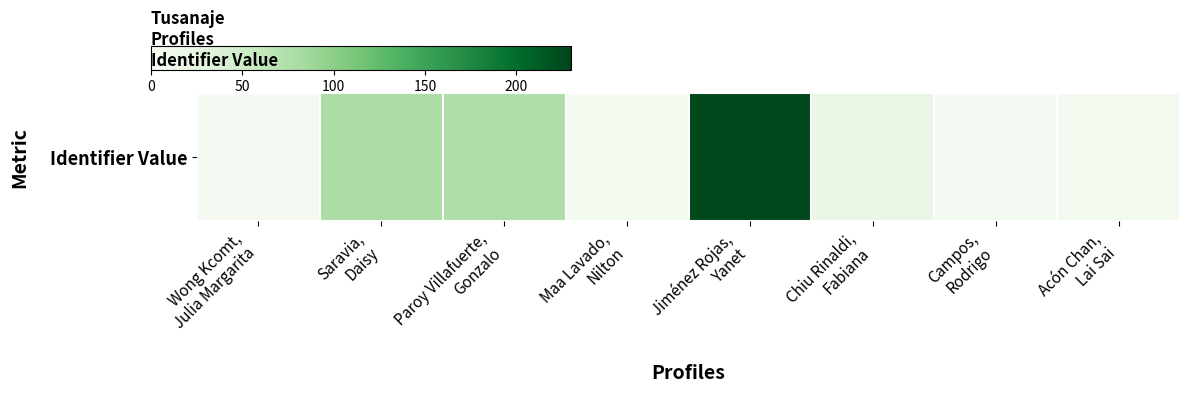

How many values exceed 20?

3